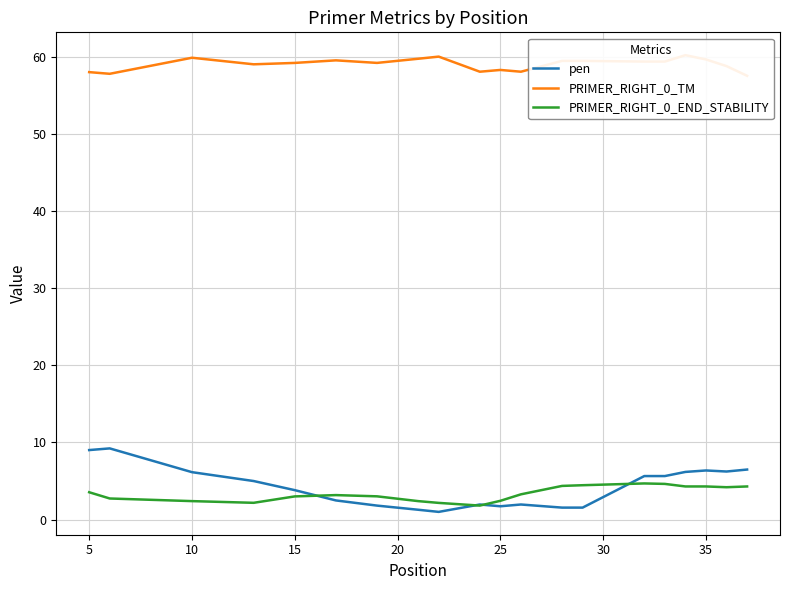

True or false: pen has a value of 3.3 at 10.

False